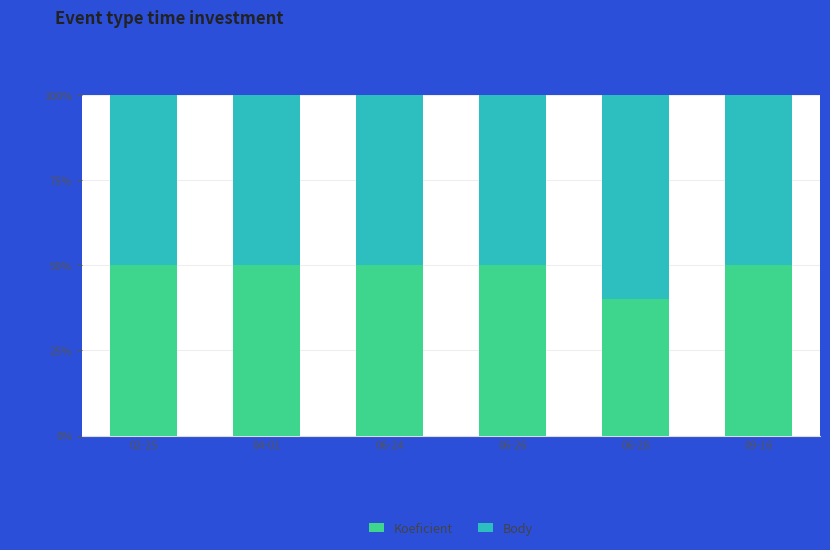

What is the difference between the maximum and minimum values in the Koeficient series?

10